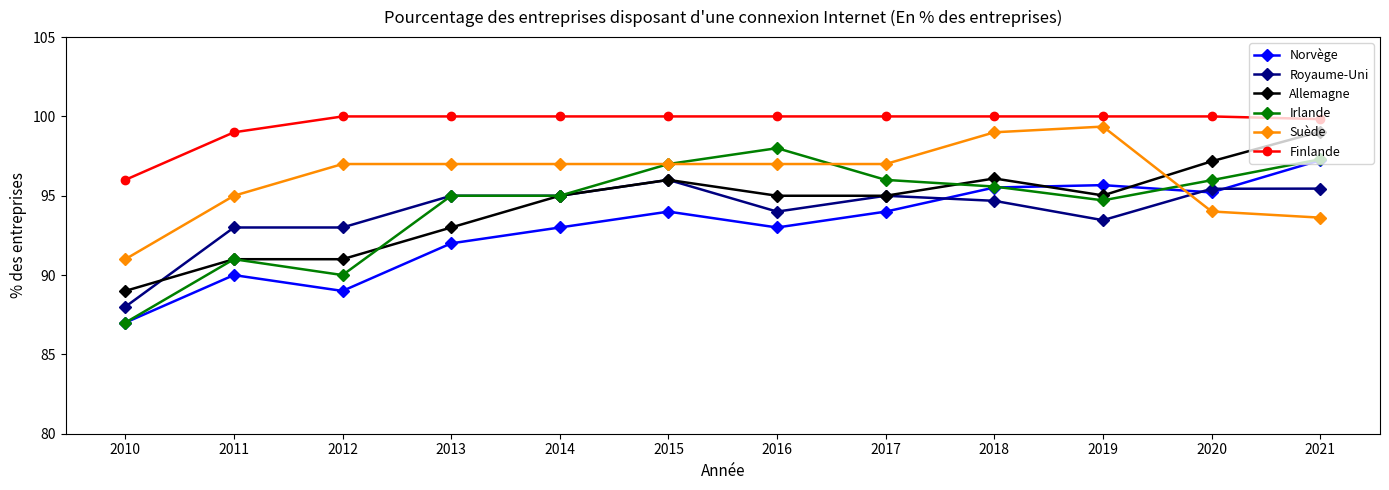

Count the number of categories in the chart.

12